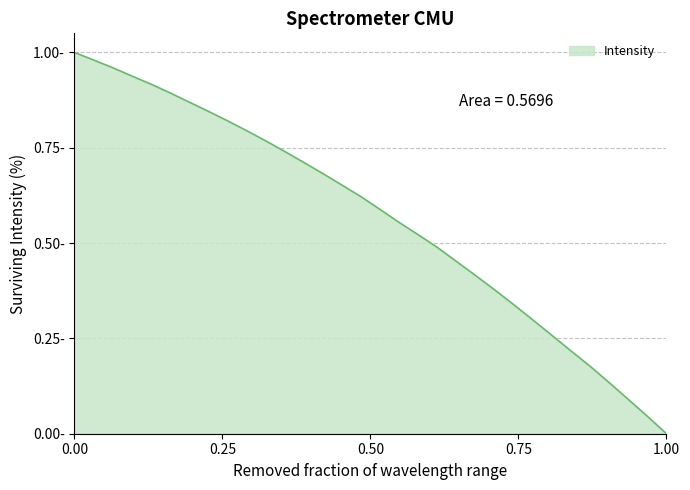

What is the sum of all values?

18.1